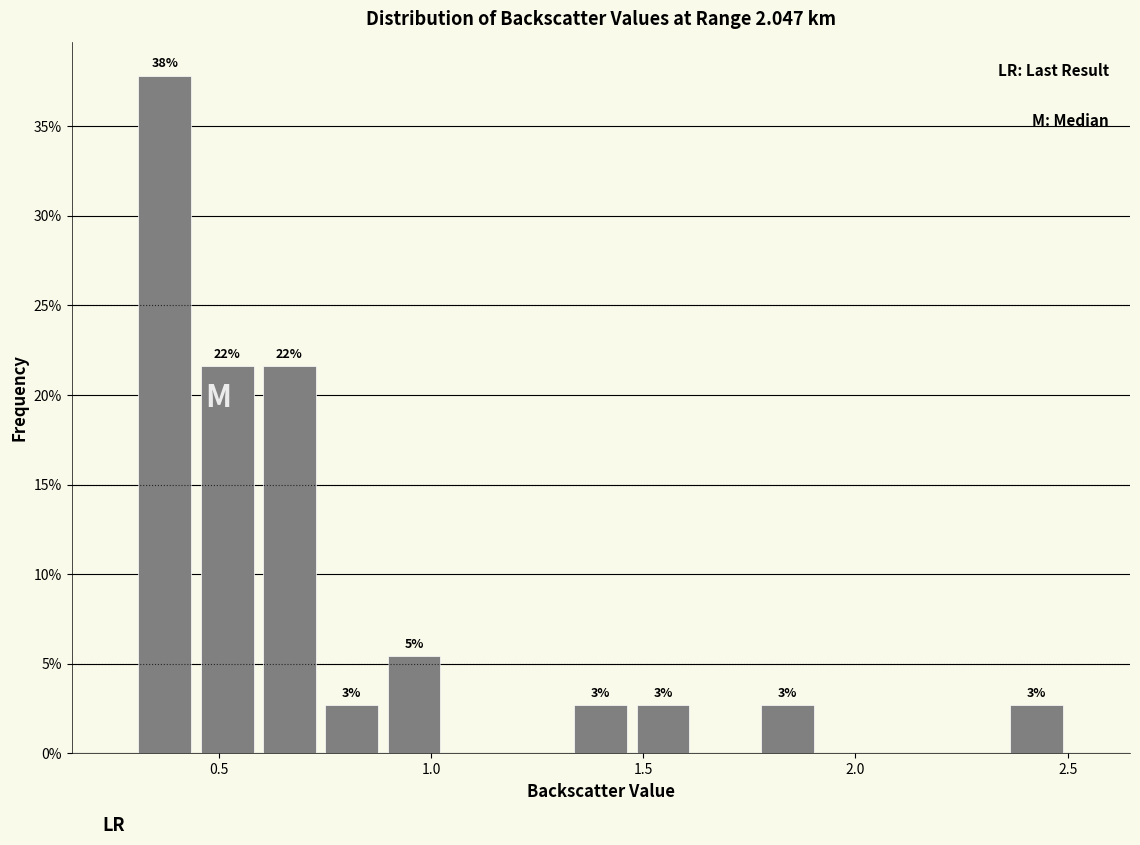

Around what value on the x-axis is the tallest bar? Give the approximate position of its centre, as read against the axis.

0.35